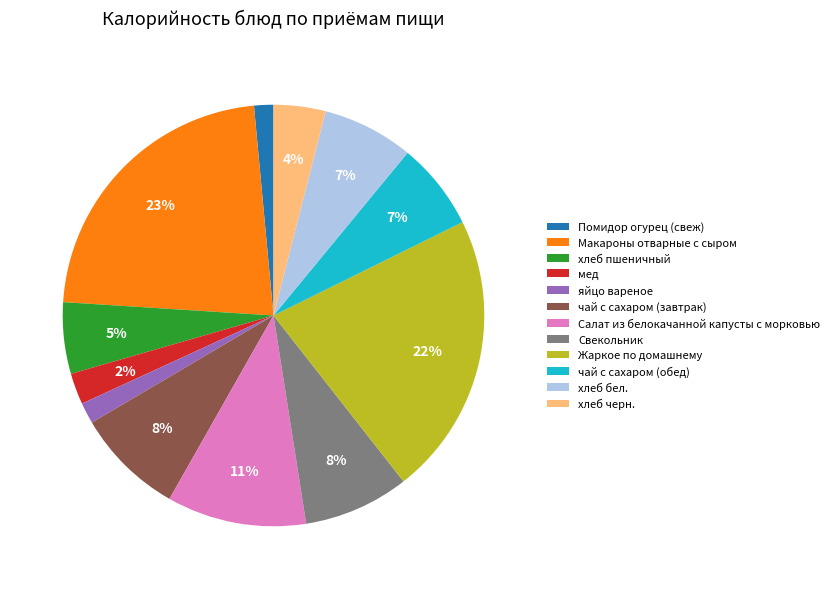

Between хлеб пшеничный and яйцо вареное, which is larger?

хлеб пшеничный